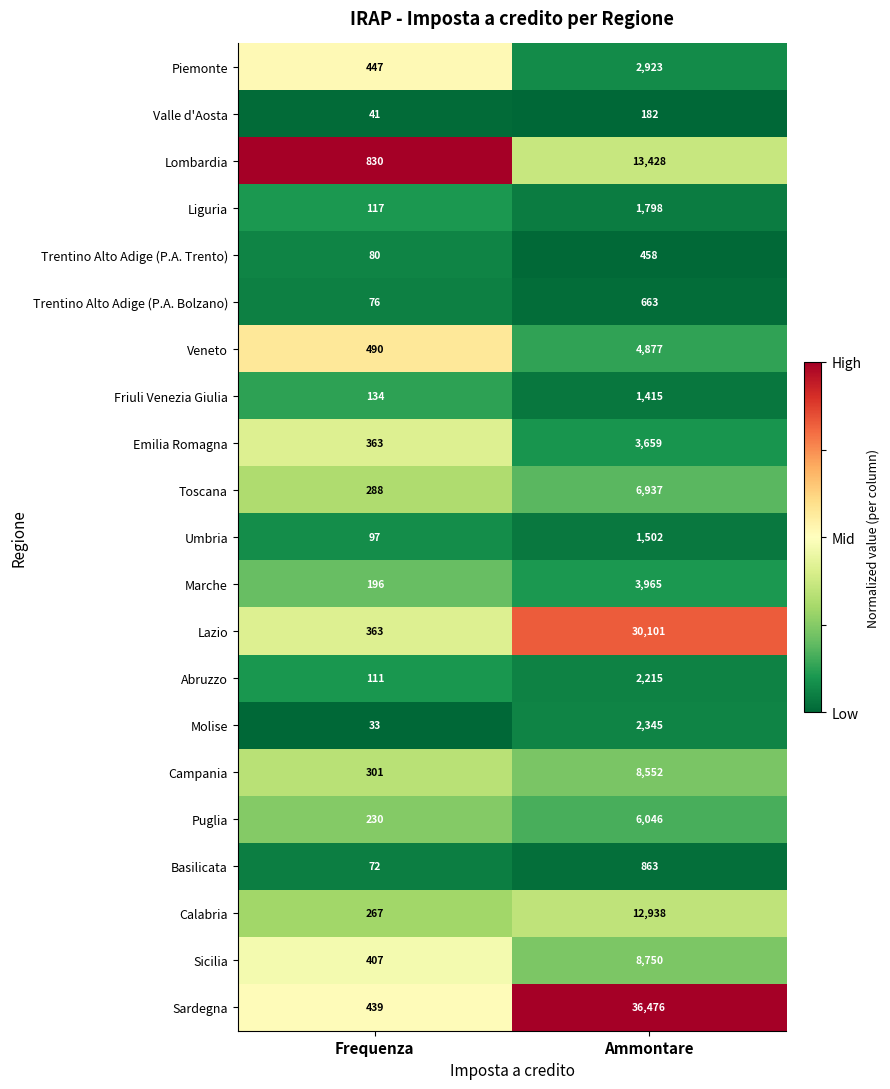

Which series has the largest range (max minus min)?

Sardegna